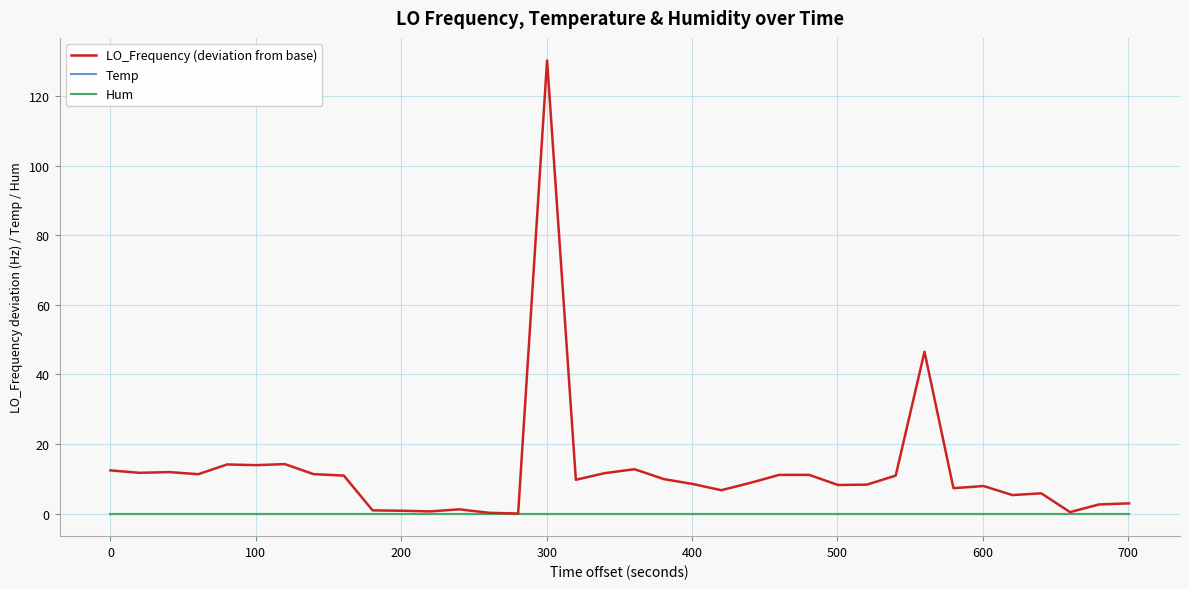

Does the chart have visible grid lines?

Yes